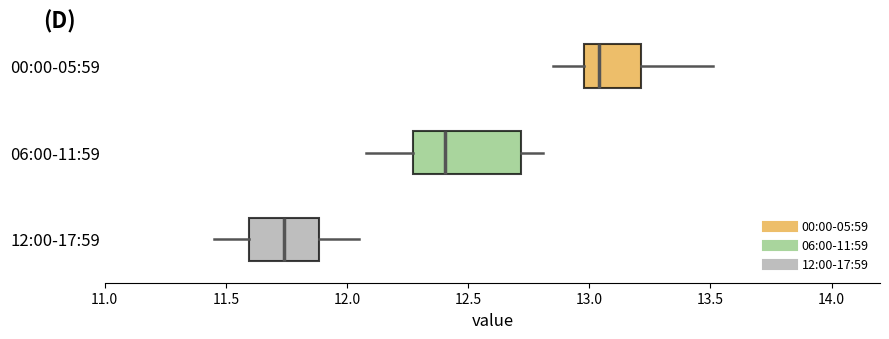

Where is the left edge of the box for 12:00-17:59 on the x-axis? The values are not printed on the chart, so give them approximately, as read against the axis.

11.60